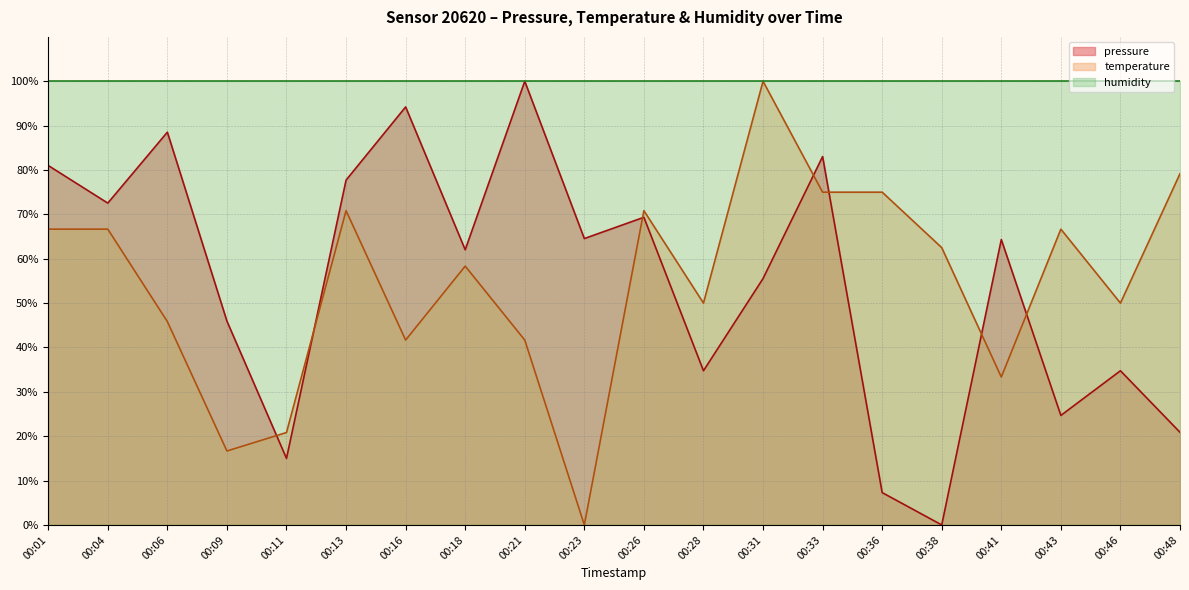

Which has a higher value, 00:23 or 00:16?

00:16